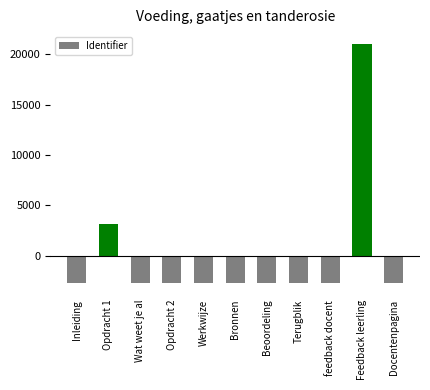

The value at Terugblik is -2684.3. True or false?

True